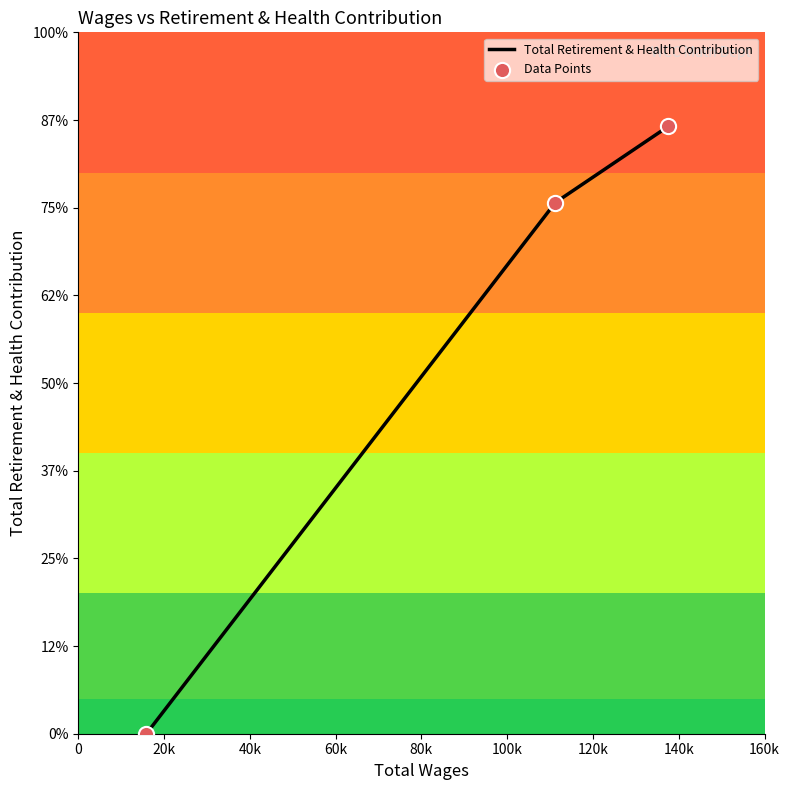

What is the ratio of the value at 111235.0 to the value at 137568.0?

0.9